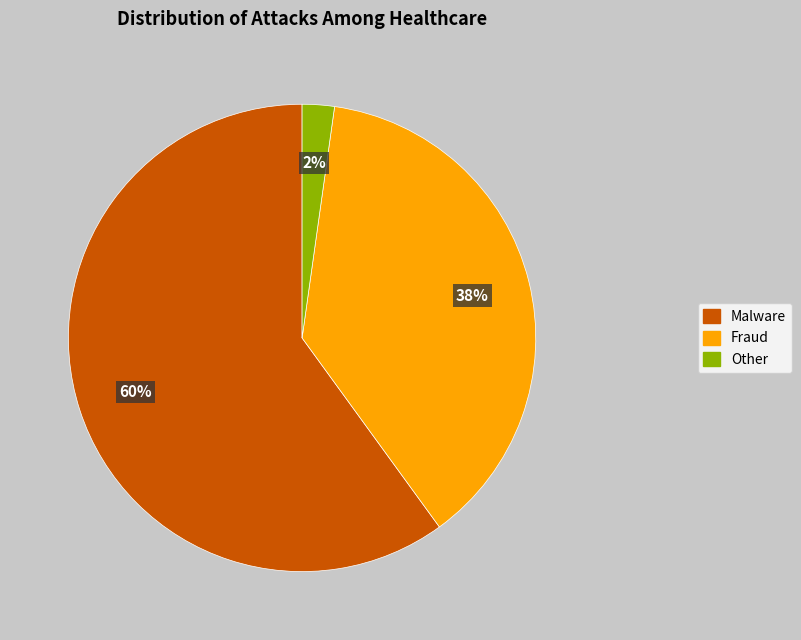

To the nearest percent, what is the difference between the largest and smallest slice percentages?

58%